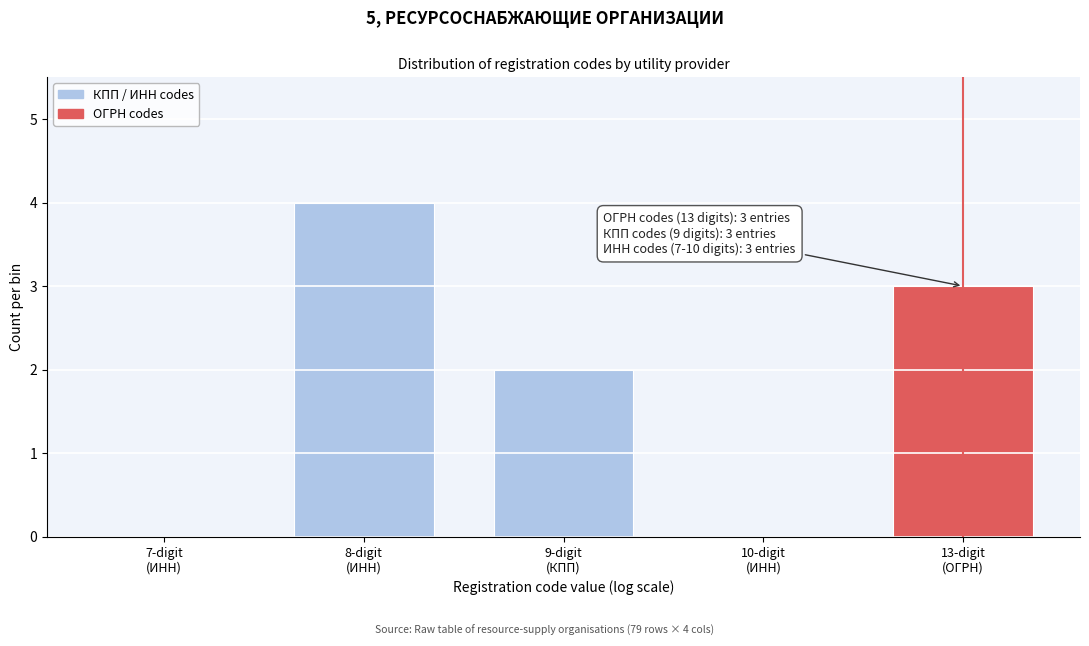

What is the greatest value displayed?

4